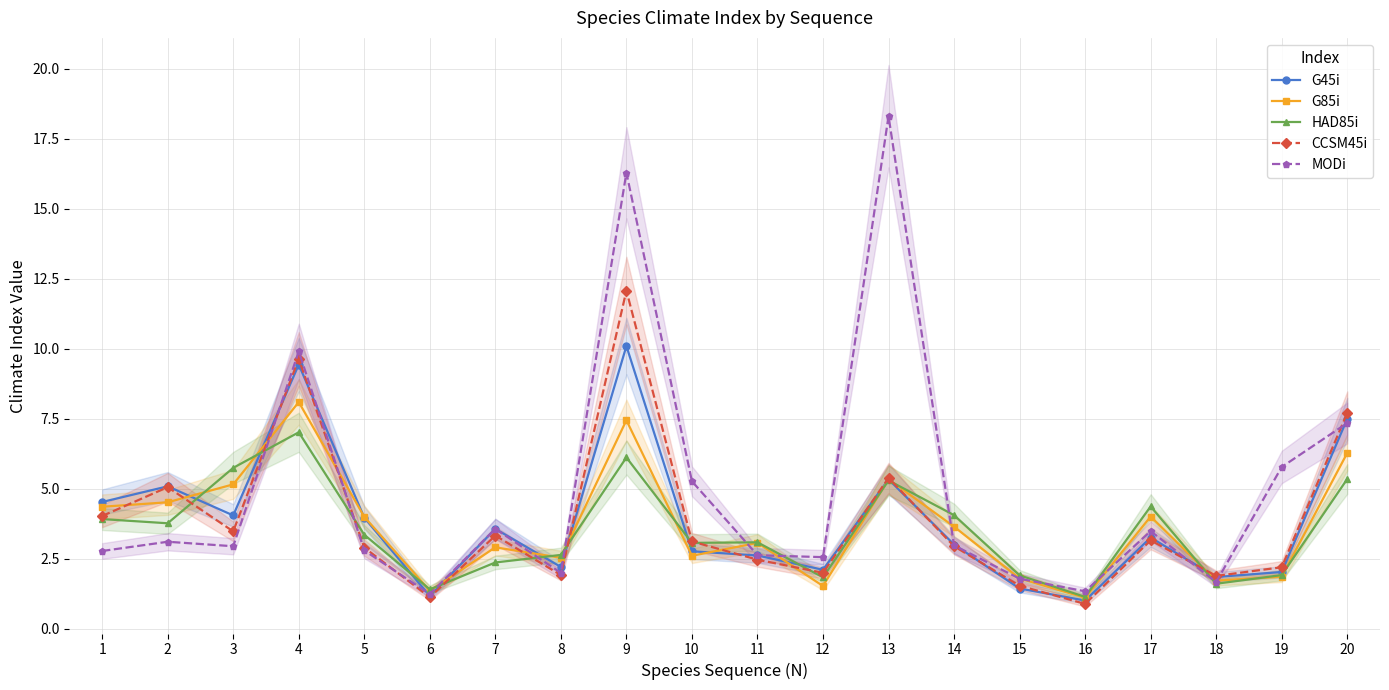

How many lines are shown in the chart?

5